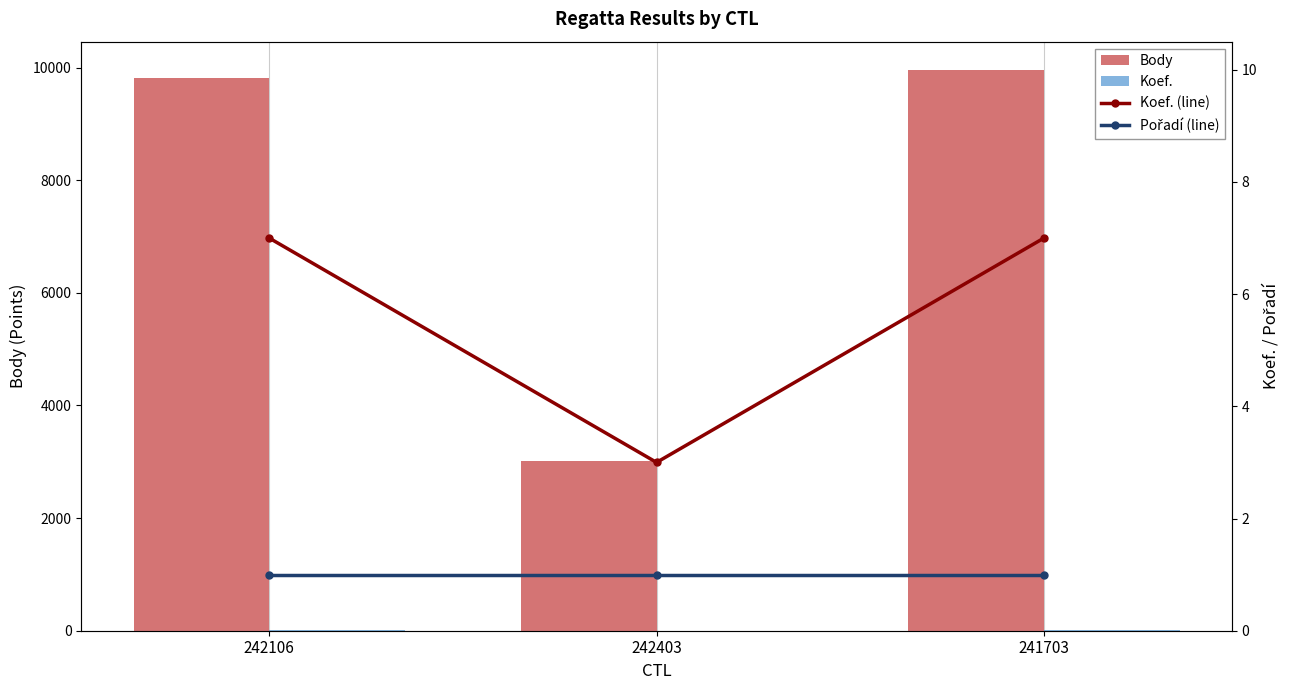

What position from the right is 241703?

1